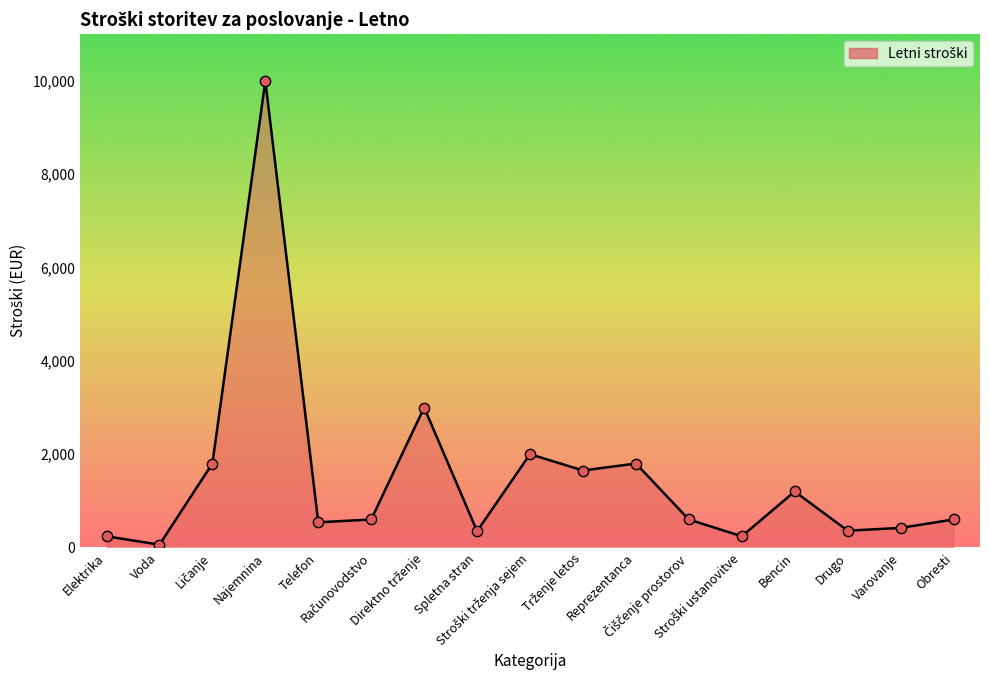

What is the change in value from Bencin to Obresti?

-600